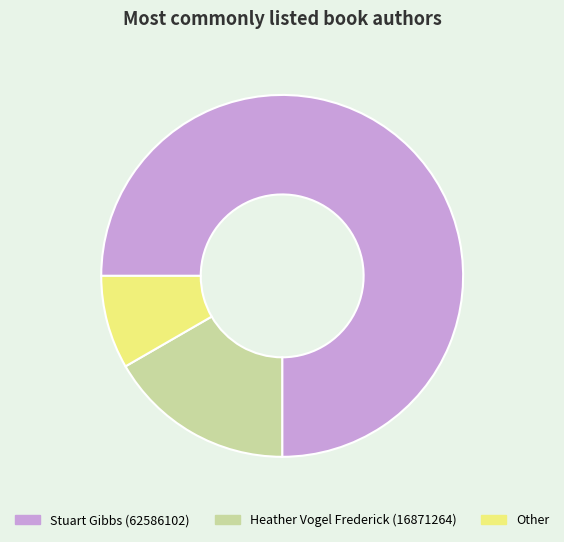

Which has a higher value, Stuart Gibbs (62586102) or Heather Vogel Frederick (16871264)?

Stuart Gibbs (62586102)